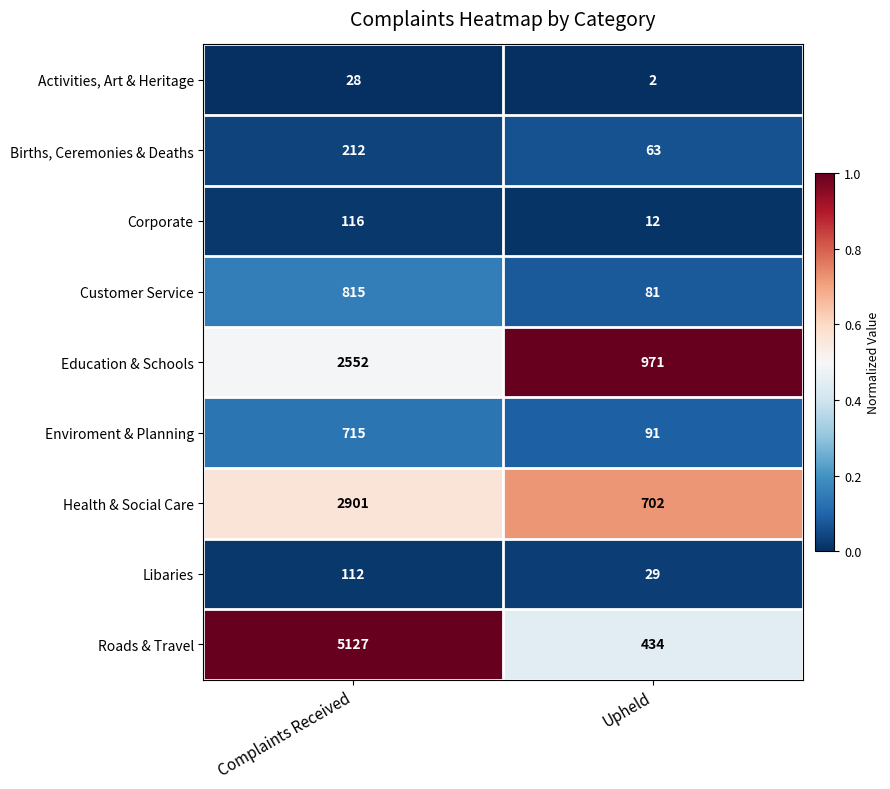

What is the approximate value of Enviroment & Planning at Complaints Received?

715